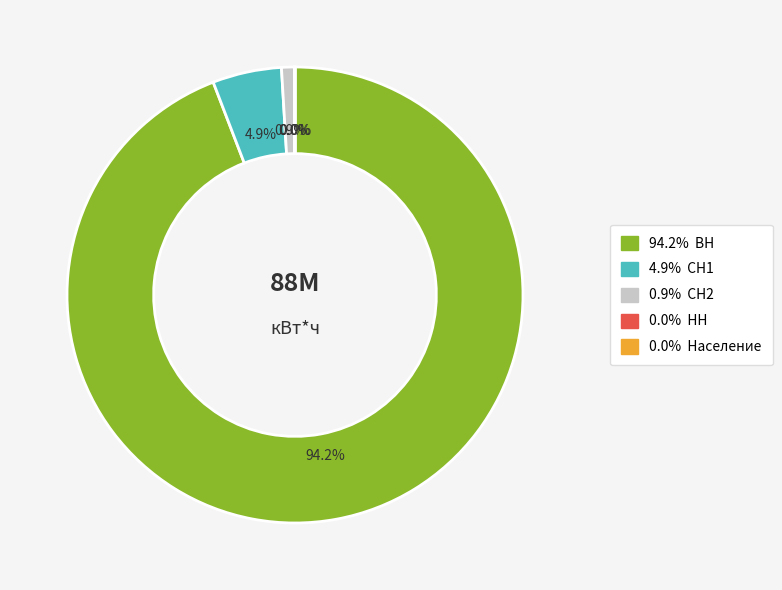

Is there any slice that represents more than half of the pie?

Yes